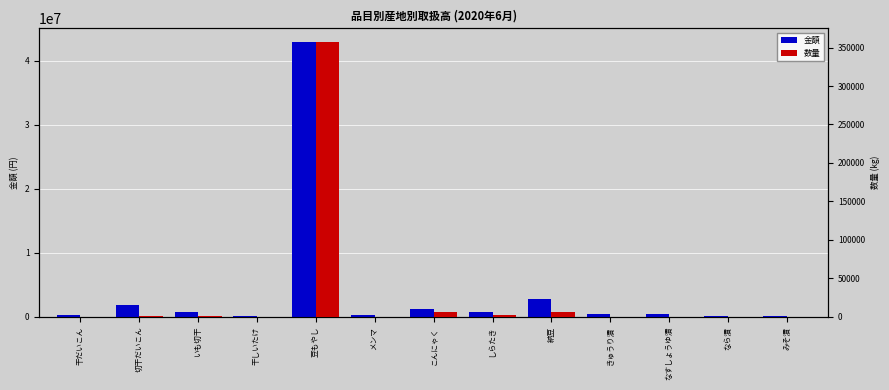

What is the difference between the maximum and minimum values in the 数量 series?

357040